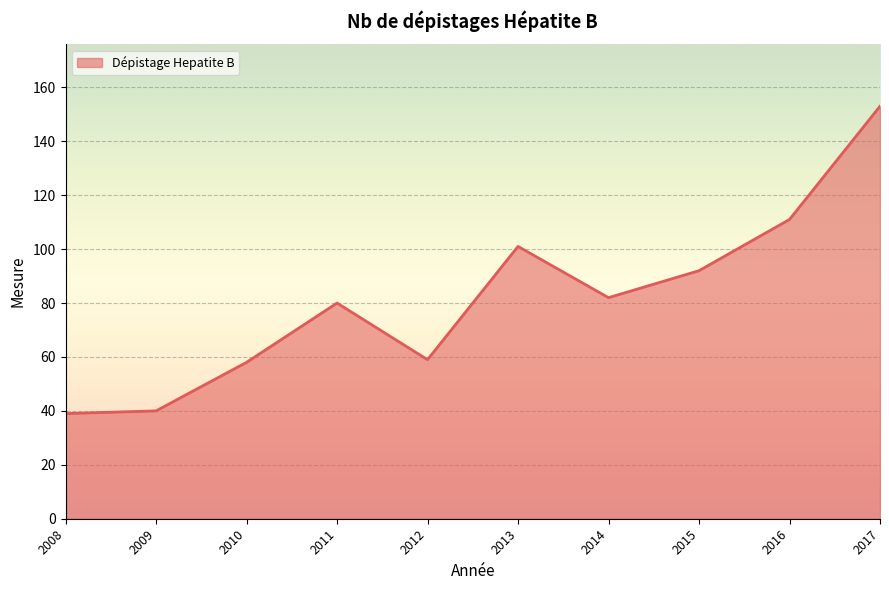

Is it true that the value at 2008 is 62?

False